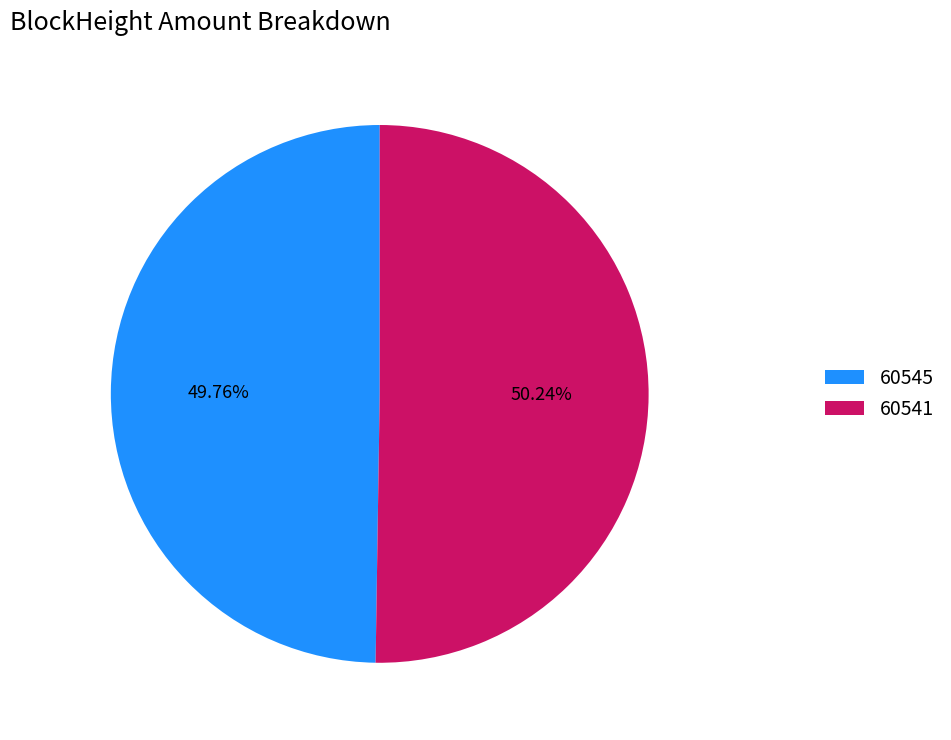

How many slices are in this pie chart?

2